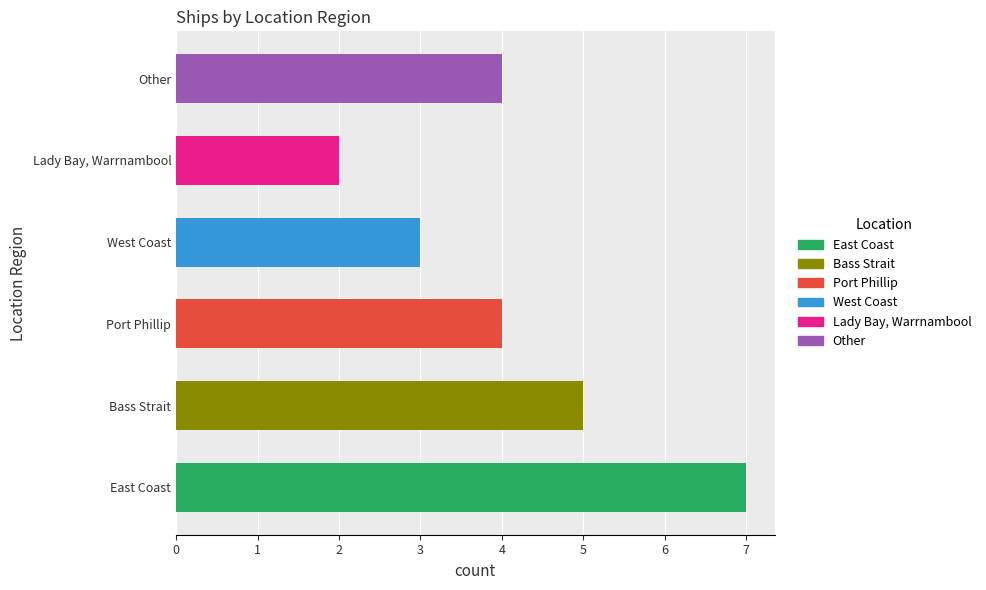

What is the difference between the maximum and second lowest values?

4